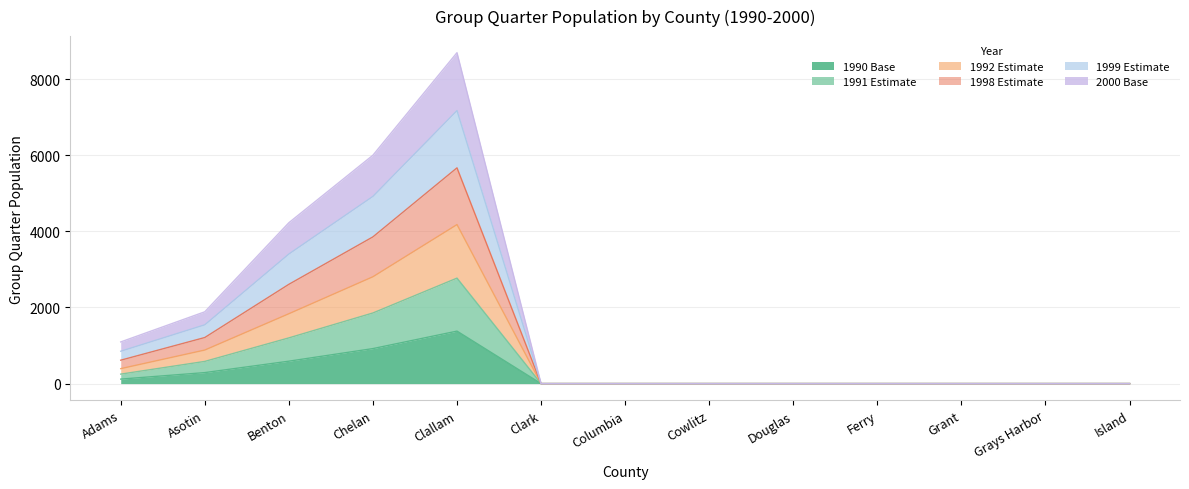

Is it true that 1990 Base equals 0 at Island?

True